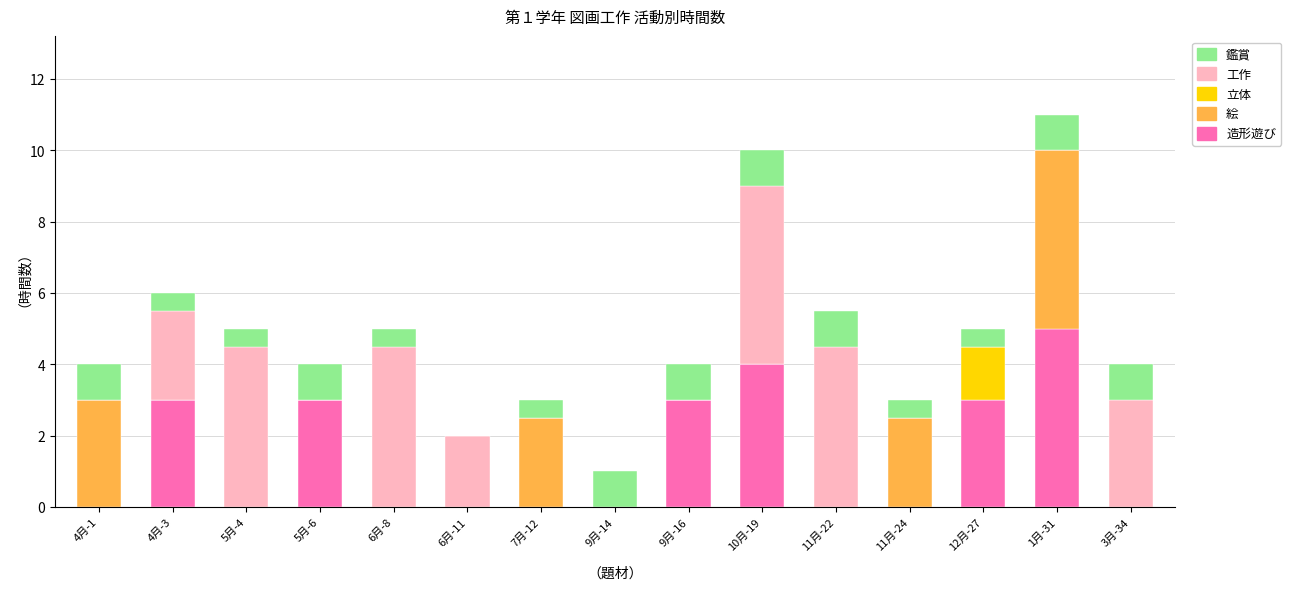

What is the total value across all series at 4月-3?

6.0